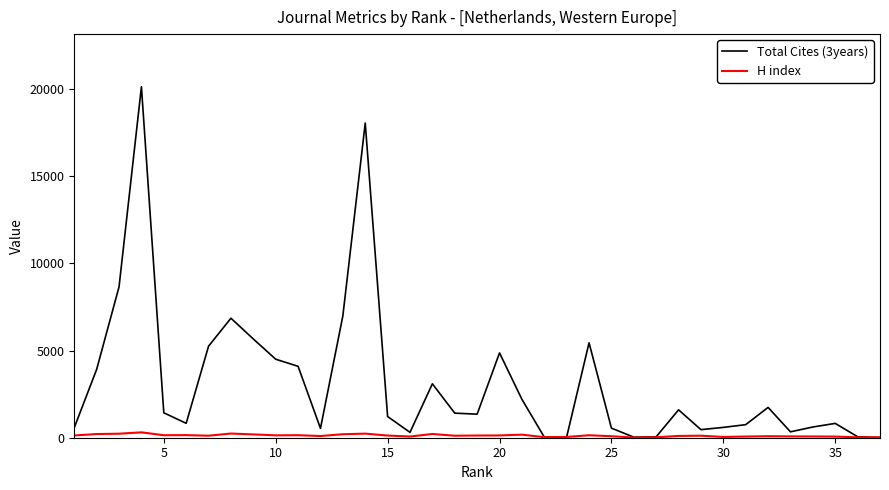

Which series has the largest range (max minus min)?

Total Cites (3years)